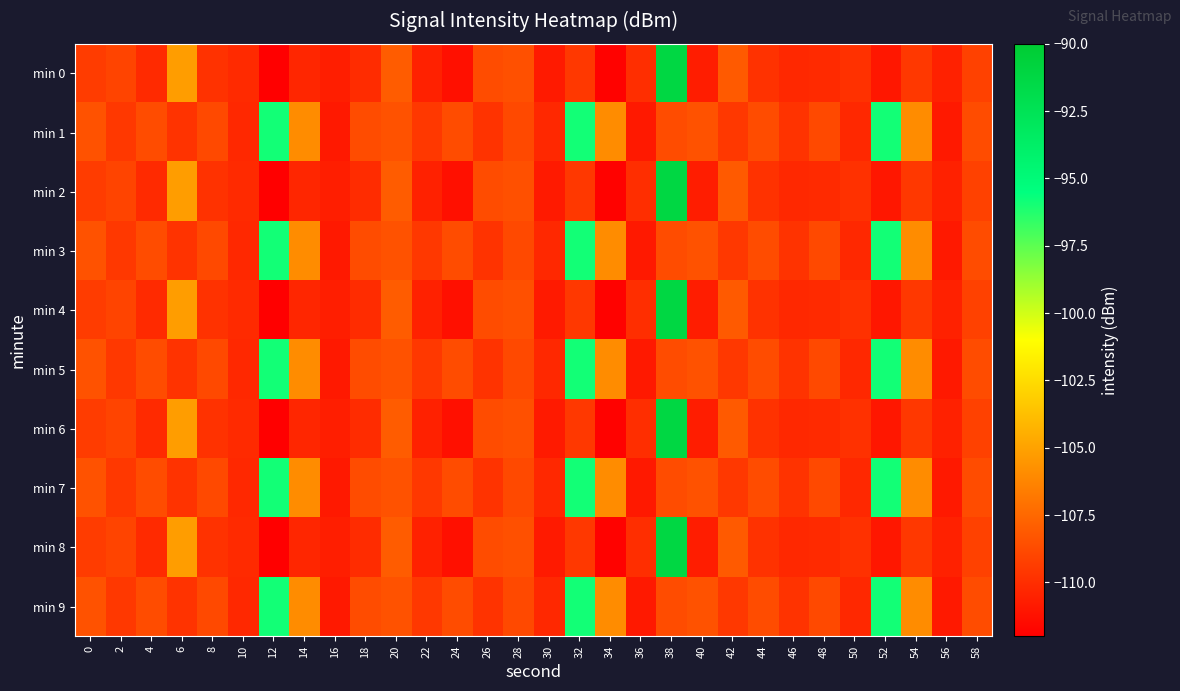

At which category is the sum across all series the highest?

38